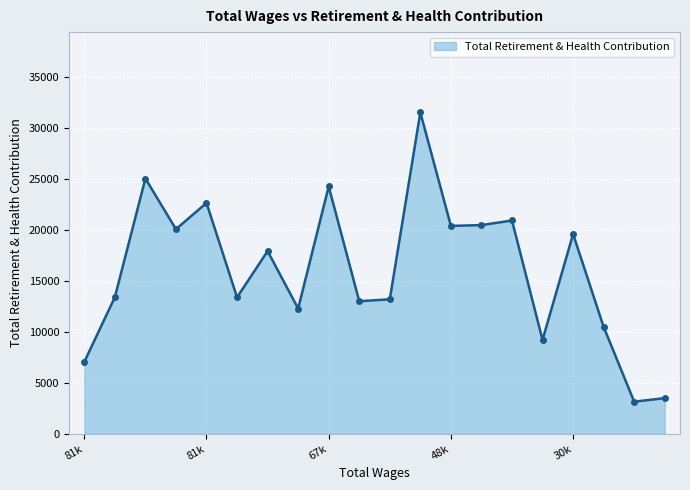

What is the maximum value shown in the chart?

31534